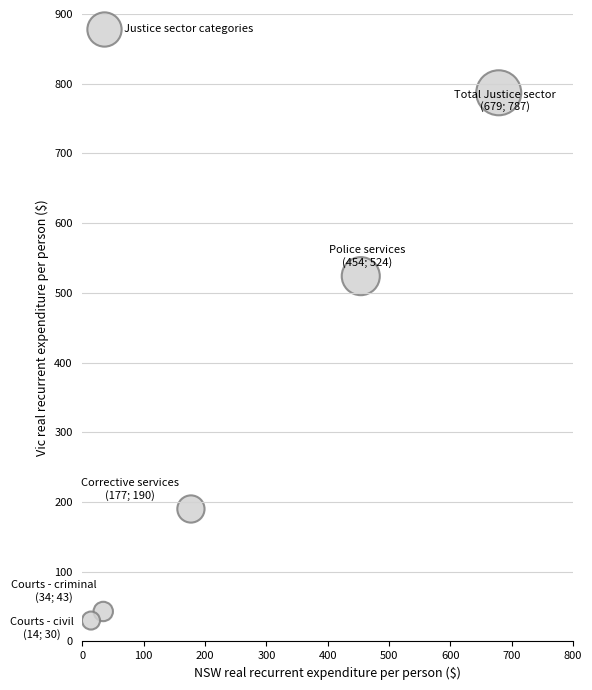

What is the range of X values (max minus min)?

665